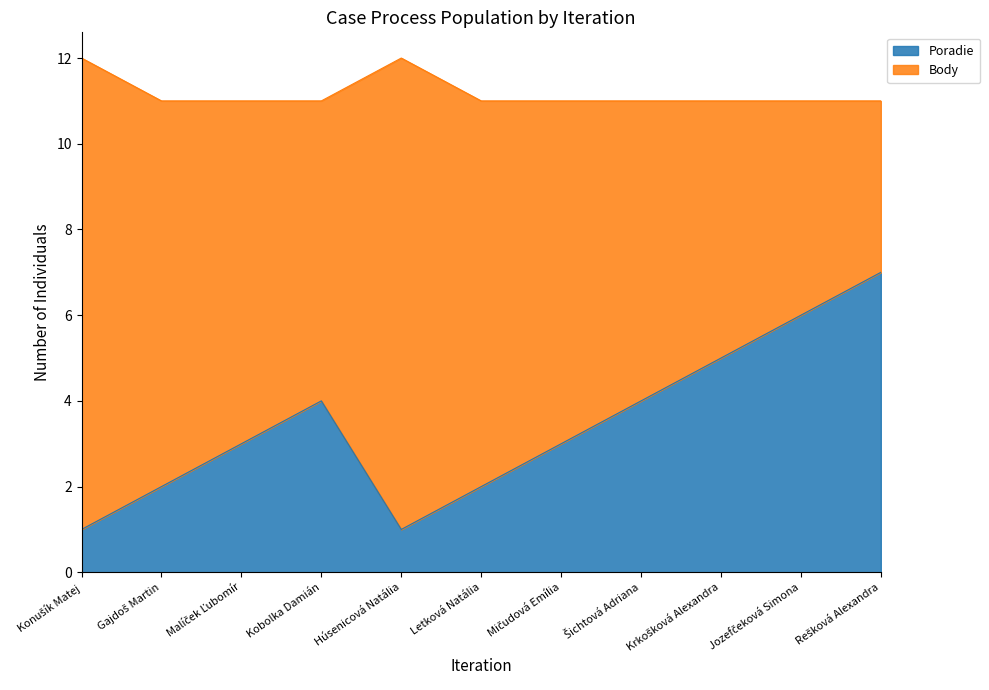

What is the difference between the maximum and minimum values?

6